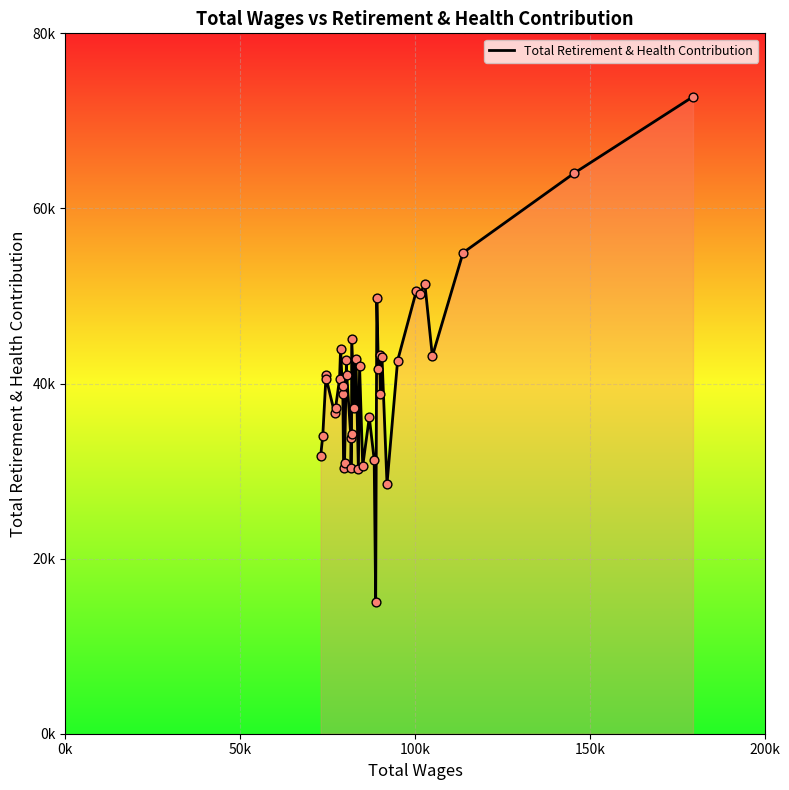

Does the chart have visible grid lines?

Yes